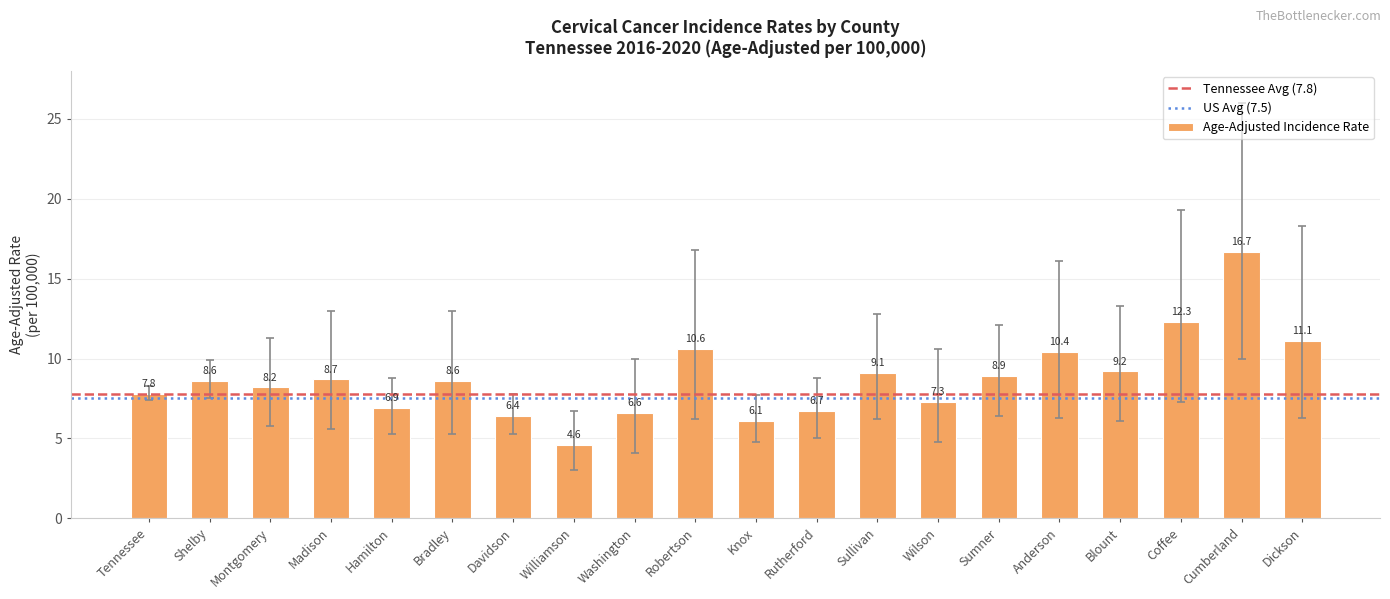

What is the minimum value shown in the chart?

4.6